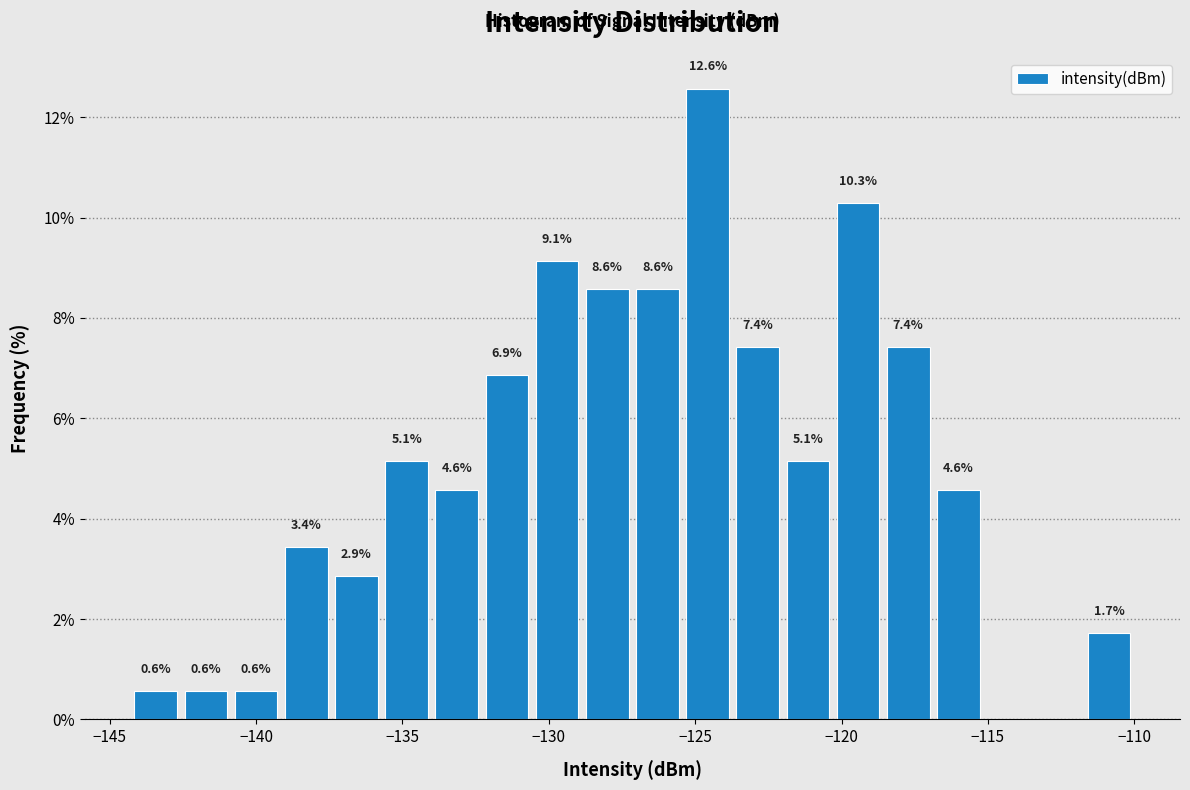

Read against the x-axis, roughly where is the centre of the tallest bar?

-124.5